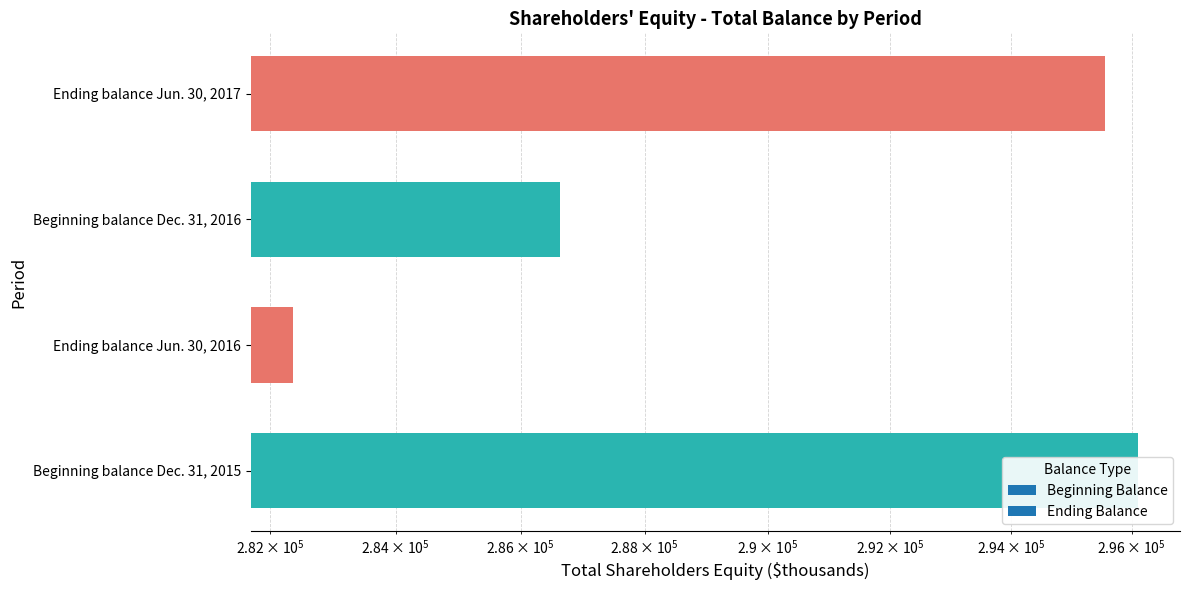

How many distinct data groups are displayed?

1